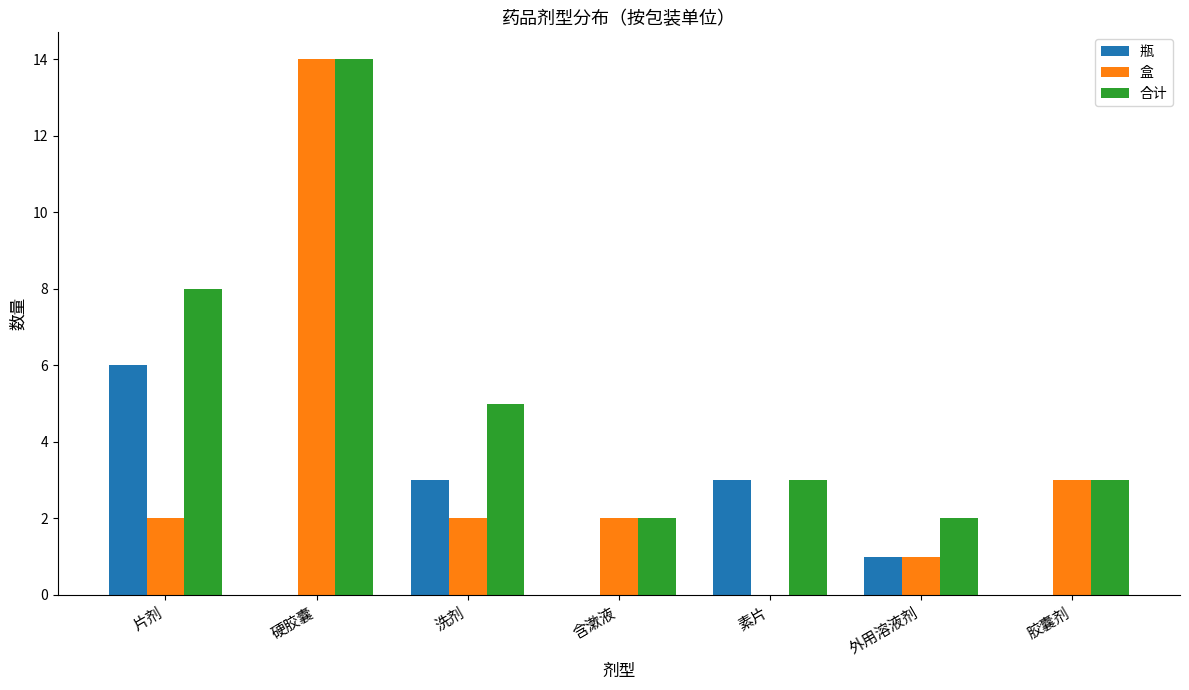

What is the total value across all series at 胶囊剂?

6